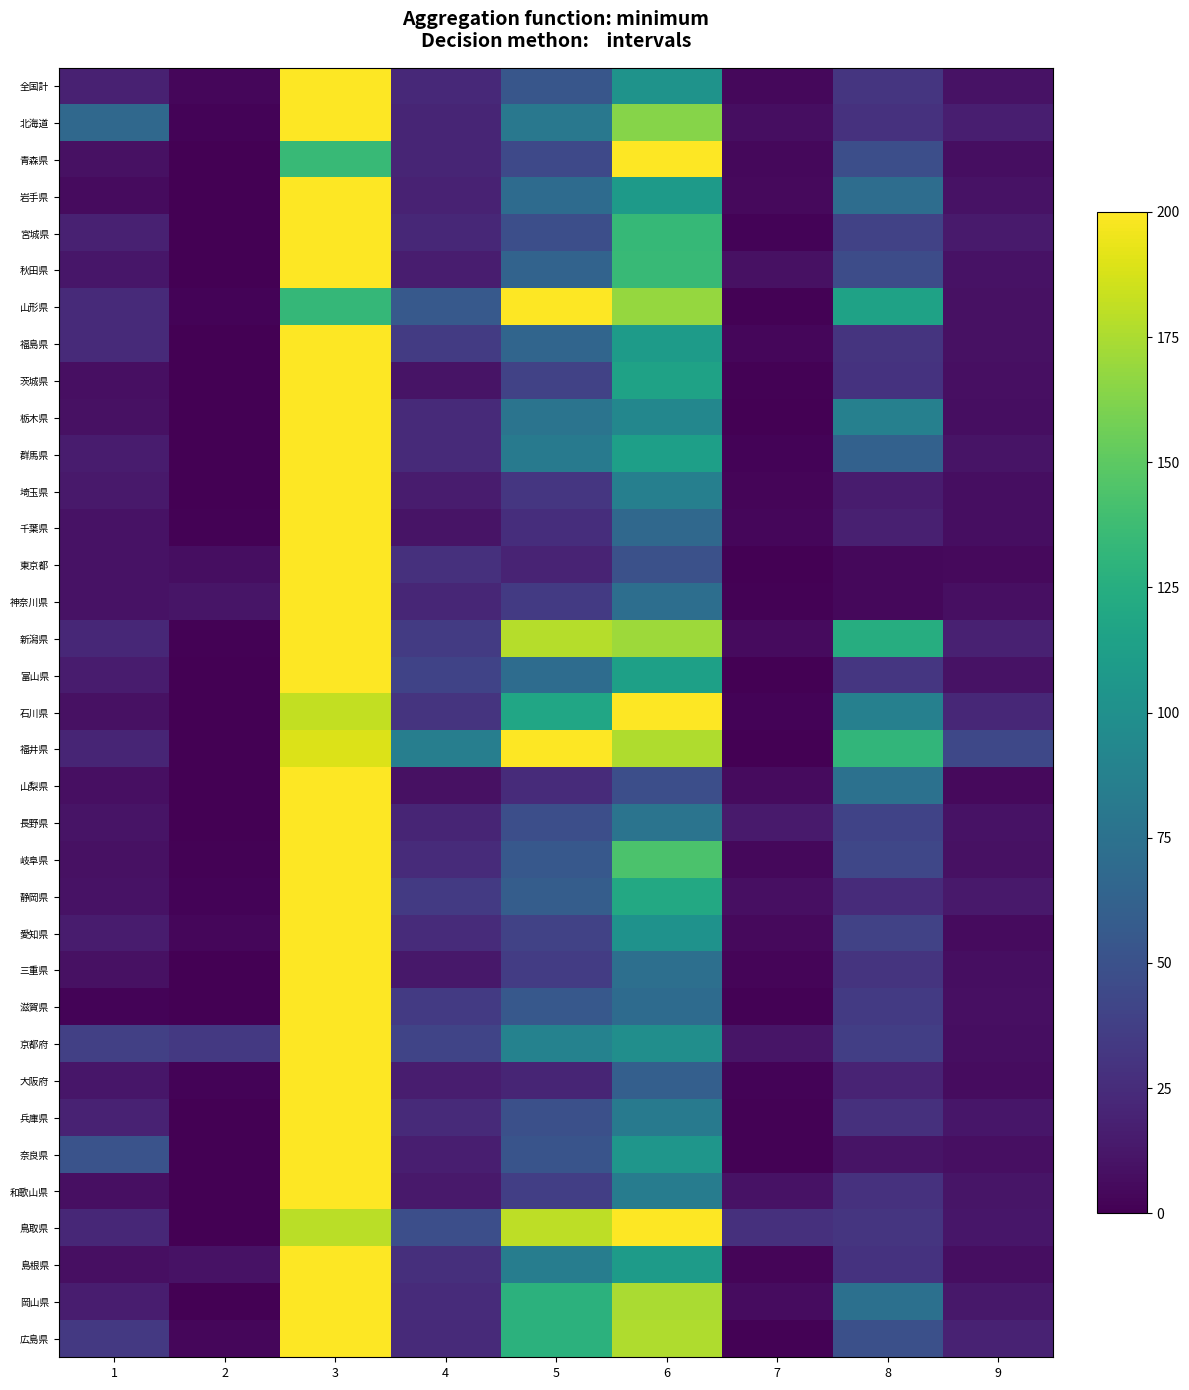

What is the total value across all series at 9?

388.3